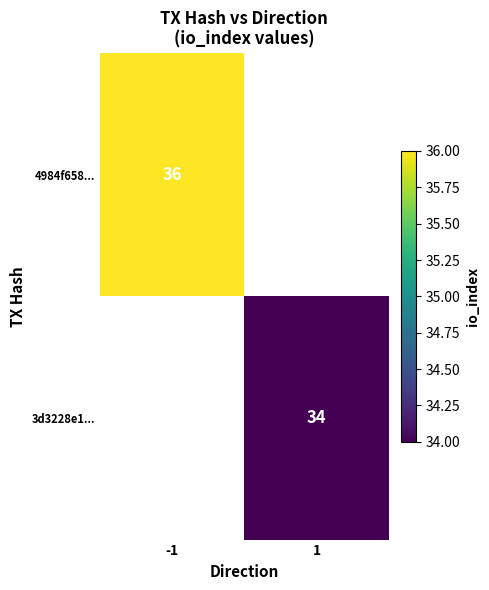

The value of 3d3228e1... at 1 is 34. True or false?

True